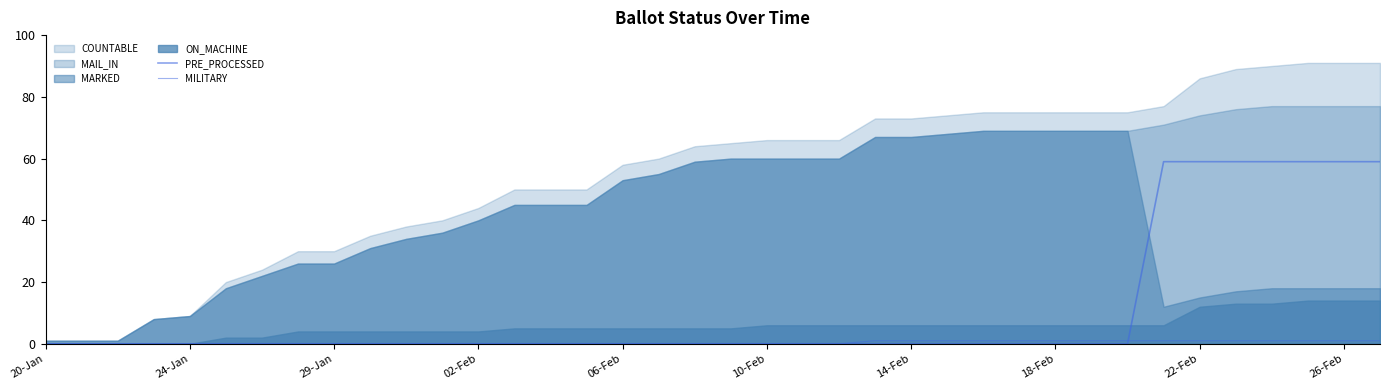

How many lines are shown in the chart?

2